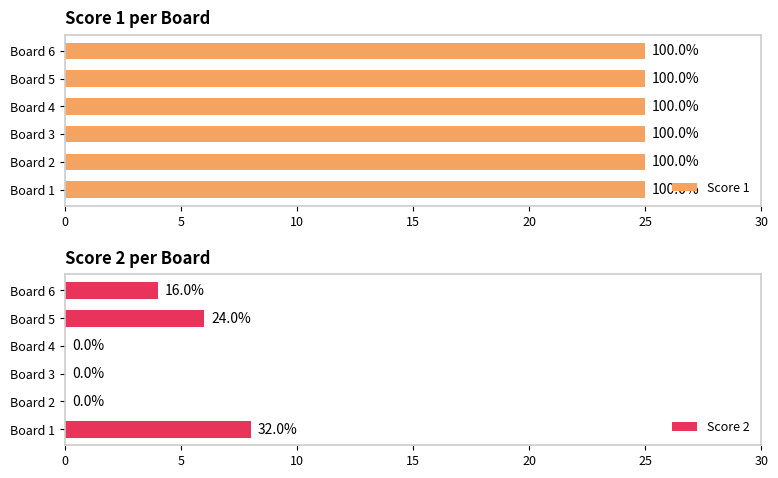

True or false: Score 2 has a value of 8 at Board 1.

True